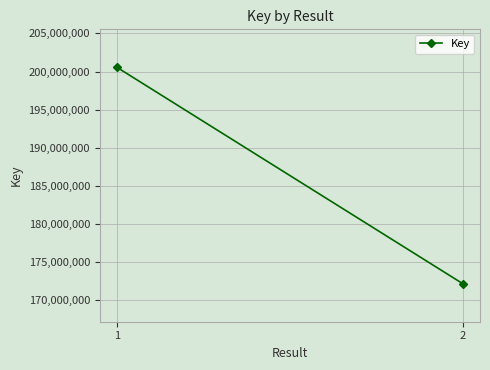

What is the value of the 2nd point from the left?

172141895